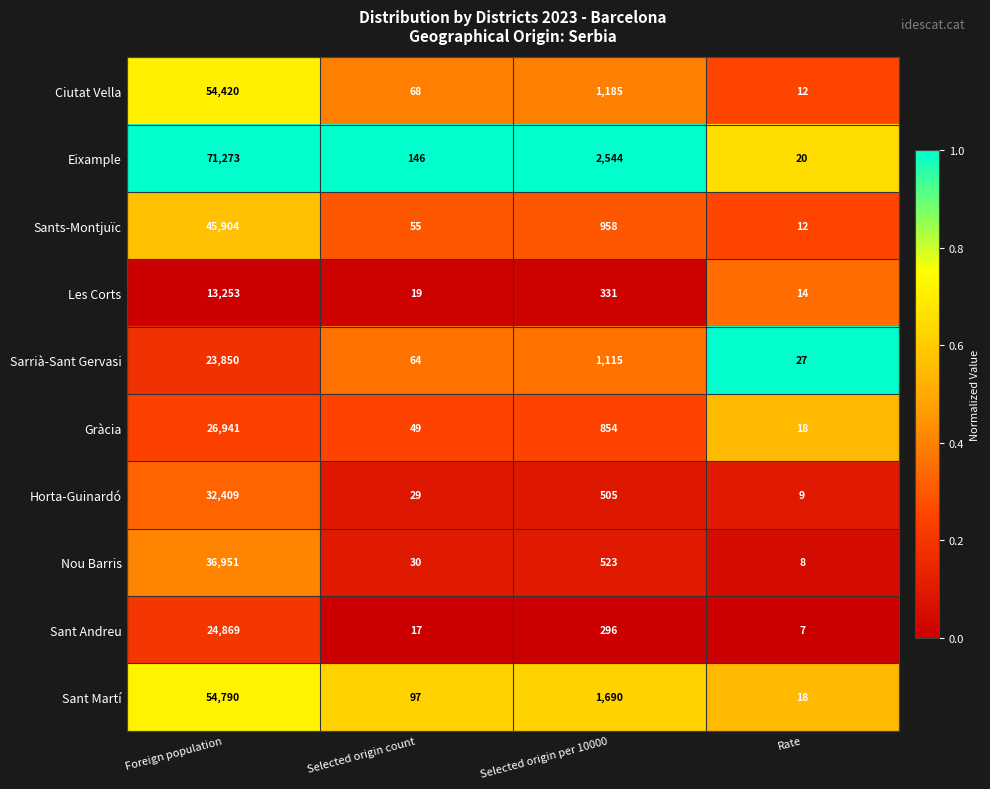

At which category is the sum across all series the highest?

Foreign population